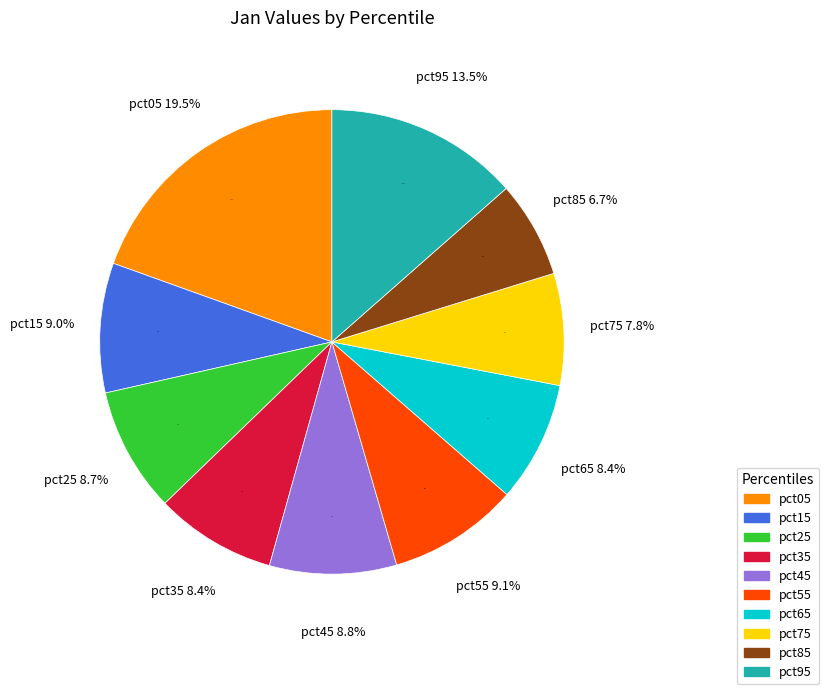

Is there a majority slice in this chart?

No